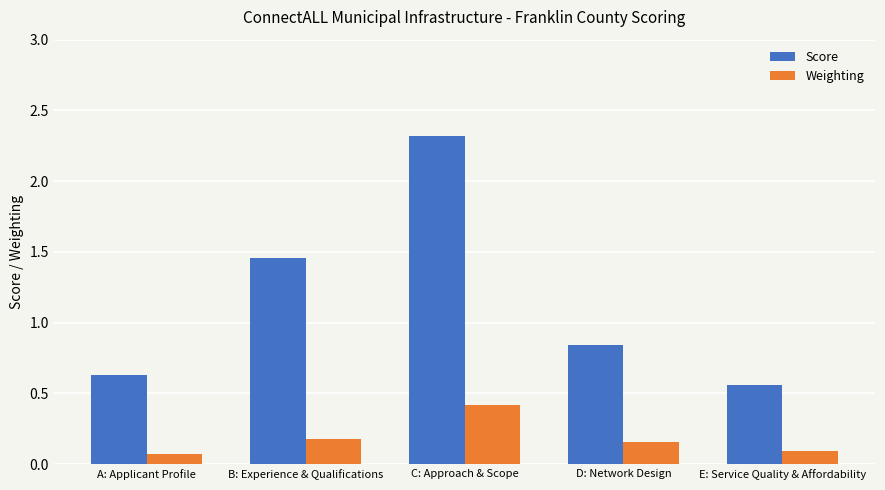

What is the maximum value for Score?

2.3